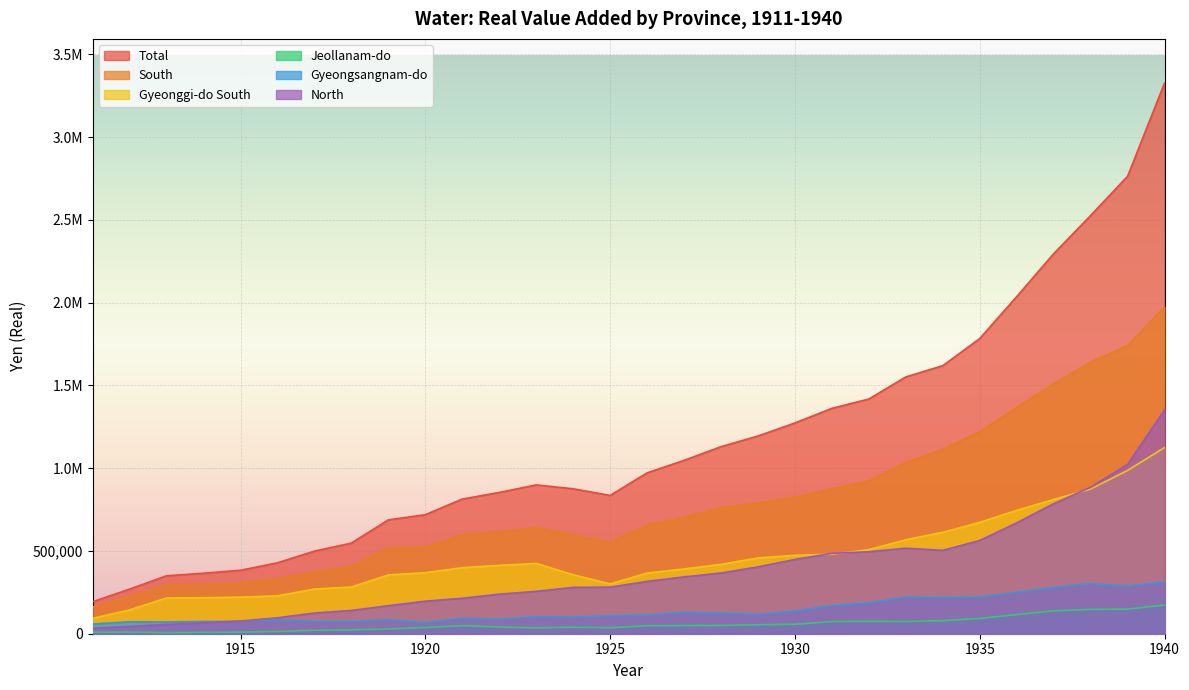

Reading left to right, transcribe all the data shown in this chart.

Total: 193317.6	269420.9	350006.5	365408.1	383317.1	428315.0	498946.5	547392.3	687870.0	718826.7	813529.8	853296.3	898774.8	875571.9	835293.5	971585.8	1047133.0	1129825.1	1194307.4	1273160.1	1361268.7	1417886.5	1551232.3	1619172.4	1783085.6	2036545.3	2295505.3	2526394.2	2763587.1	3326935.8
South: 160403.6	225383.7	294020.9	299763.9	306635.6	331954.5	374026.4	406854.6	518458.5	522273.1	599238.4	614261.0	642796.7	595503.4	553882.6	655354.0	703765.4	763169.3	790754.7	824316.5	875686.1	922719.6	1034746.0	1115451.5	1219647.2	1366727.8	1509995.7	1641679.7	1740742.6	1974202.5
Gyeonggi-do South: 92989.6	143780.4	216277.6	217329.6	220681.1	229087.2	270026.5	281994.5	355317.3	368895.6	399000.9	413164.4	424793.8	356281.0	301026.2	366587.5	391354.6	419026.5	457728.5	473550.9	480211.2	507862.4	567470.2	612874.0	672707.5	745389.9	810945.4	874098.7	986560.1	1124490.5
Jeollanam-do: 8845.4	9371.7	6844.7	8122.4	9819.7	13880.9	20908.8	23355.0	28716.6	37384.8	48751.3	40879.5	34802.5	39615.0	35921.2	48236.1	49221.1	49922.5	54232.6	57102.2	73168.3	75008.1	73453.1	79228.7	92166.2	115412.3	138261.6	146657.5	148951.2	173460.3
Gyeongsangnam-do: 58568.5	72231.4	70898.5	74311.8	74577.2	84959.7	74336.8	73132.4	85477.6	67420.0	93164.5	86969.5	101840.2	99928.0	108300.3	111664.9	128649.8	124905.8	115709.5	136815.9	169450.6	186767.3	220697.7	219078.0	220465.8	249678.4	279601.2	302700.3	286364.0	313648.3
North: 32913.9	44037.2	55985.6	65644.1	76681.5	96360.5	124920.0	140537.7	169411.4	196553.6	214291.4	239035.2	255978.1	280068.5	281410.8	316231.8	343367.5	366655.7	403552.7	448843.5	485582.5	495166.8	516486.2	503720.9	563438.3	669817.5	785509.5	884714.4	1022844.4	1352733.3